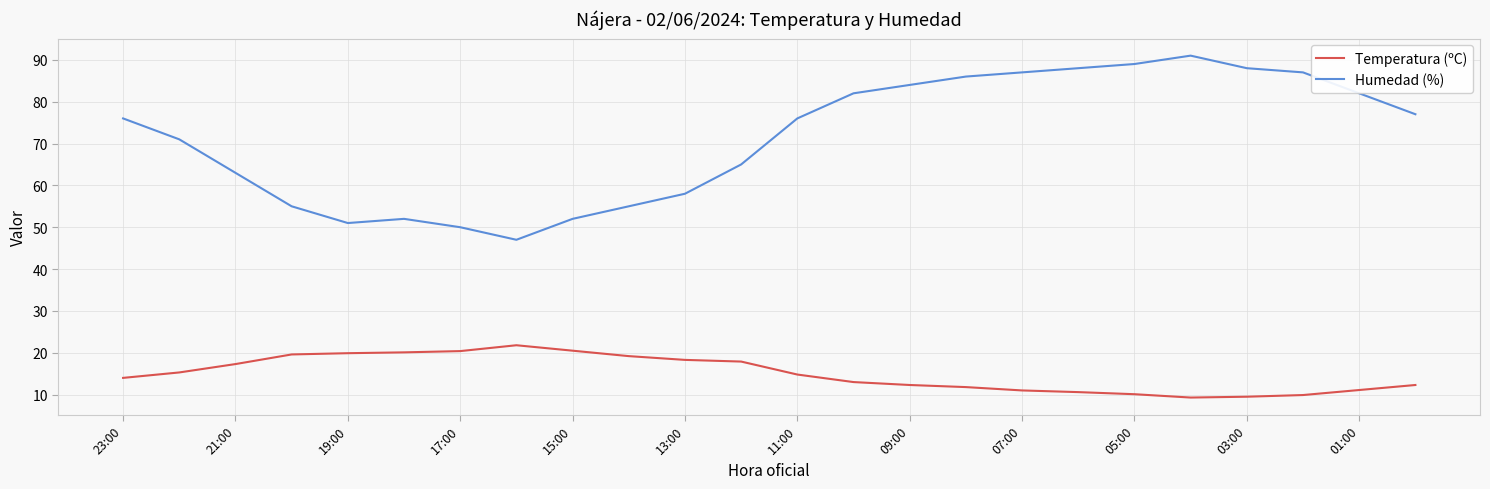

What is the difference between the maximum and minimum values in the Temperatura (ºC) series?

12.5